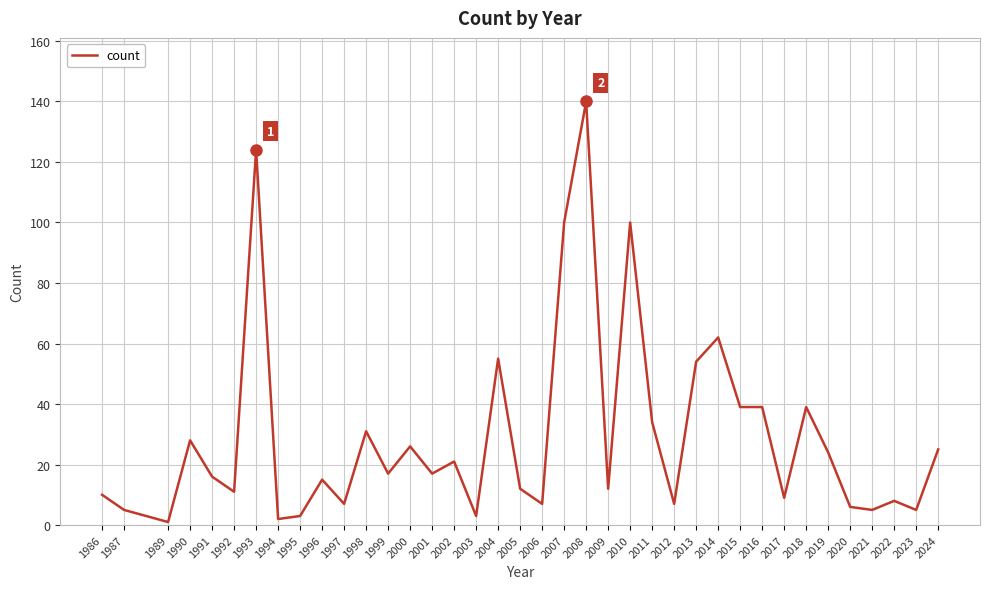

What is the approximate value at 1990?

28